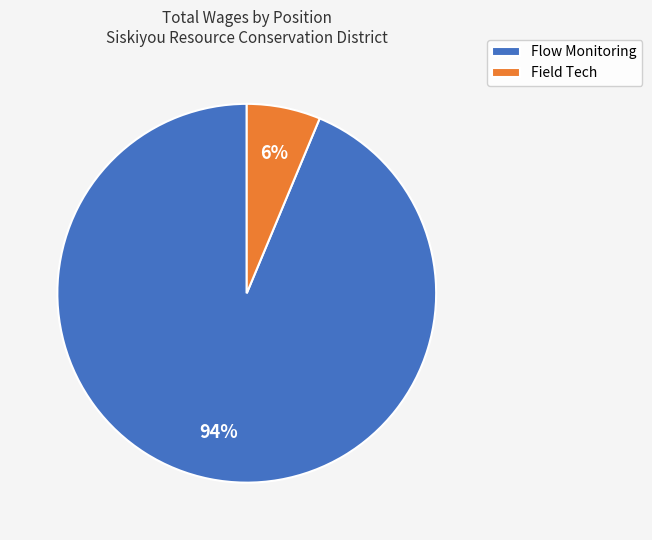

Rank the categories by value from lowest to highest.

Field Tech, Flow Monitoring